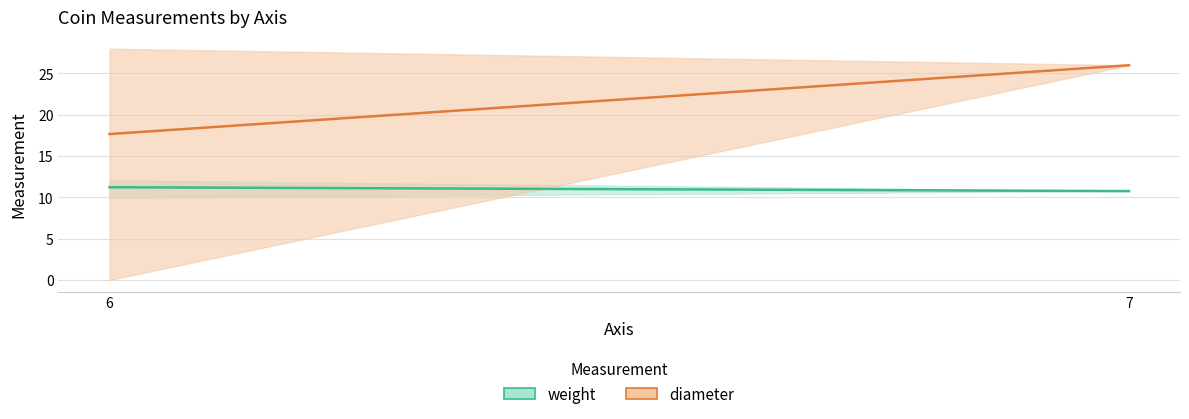

Which category has the highest value across all series?

7